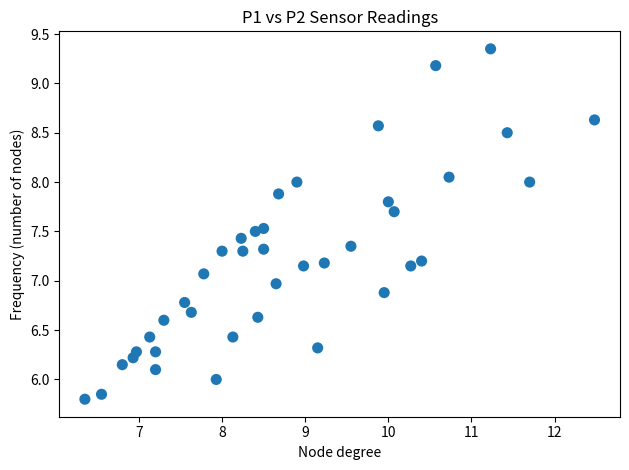

What is the range of X values (max minus min)?

6.1